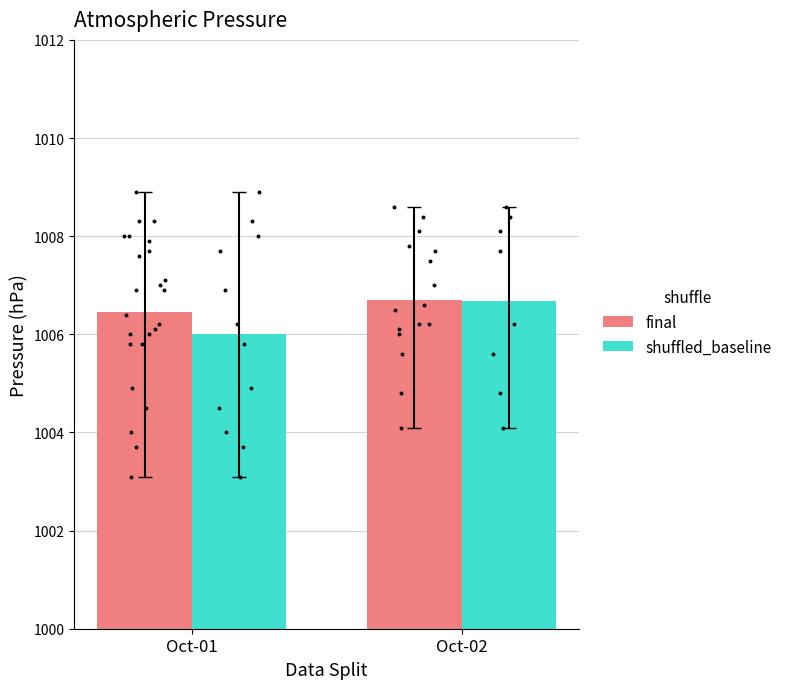

What is the total value across all series at Oct-02?

2013.4